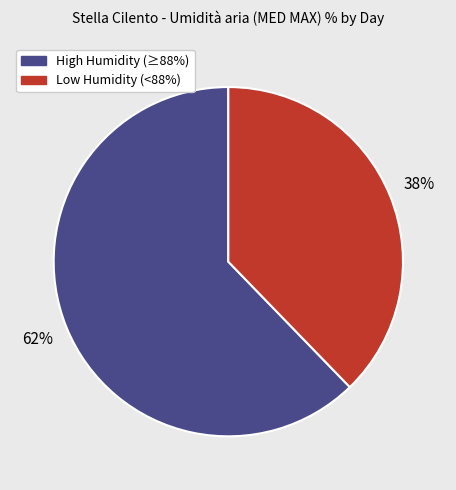

To the nearest percent, what is the combined percentage of High Humidity (≥88%) and Low Humidity (<88%)?

100%